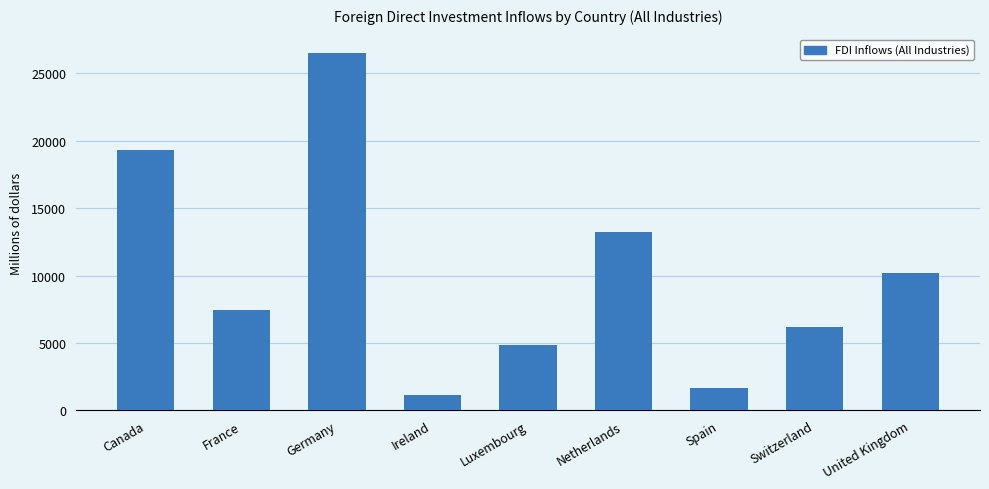

What is the change in value from Spain to Switzerland?

+4573